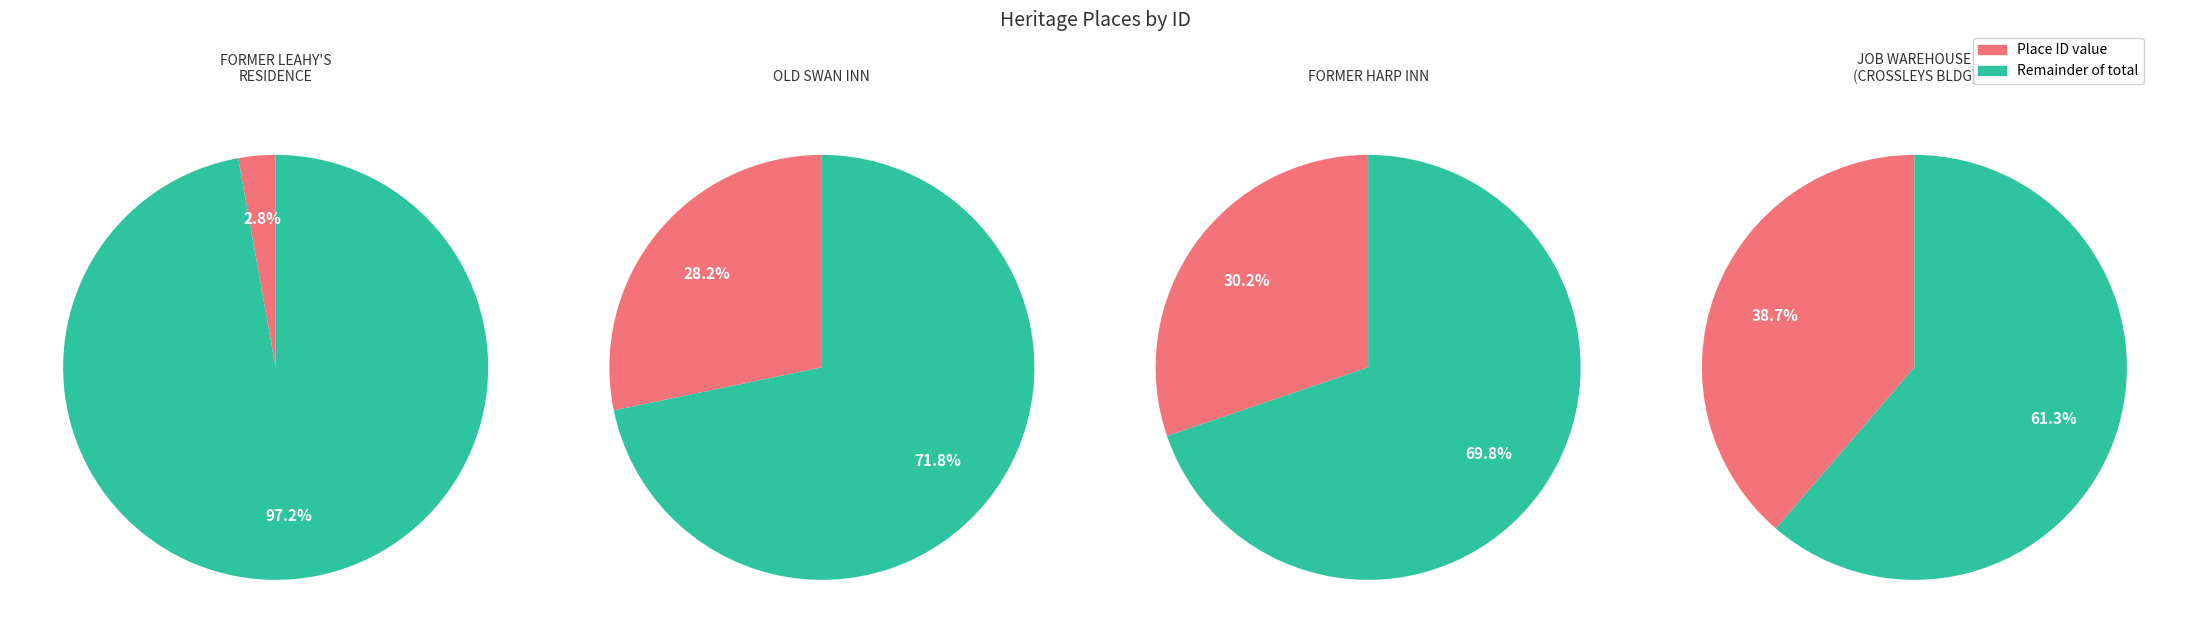

To the nearest percent, what is the difference between the FORMER LEAHY'S RESIDENCE and OLD SWAN INN slice percentages?

25%